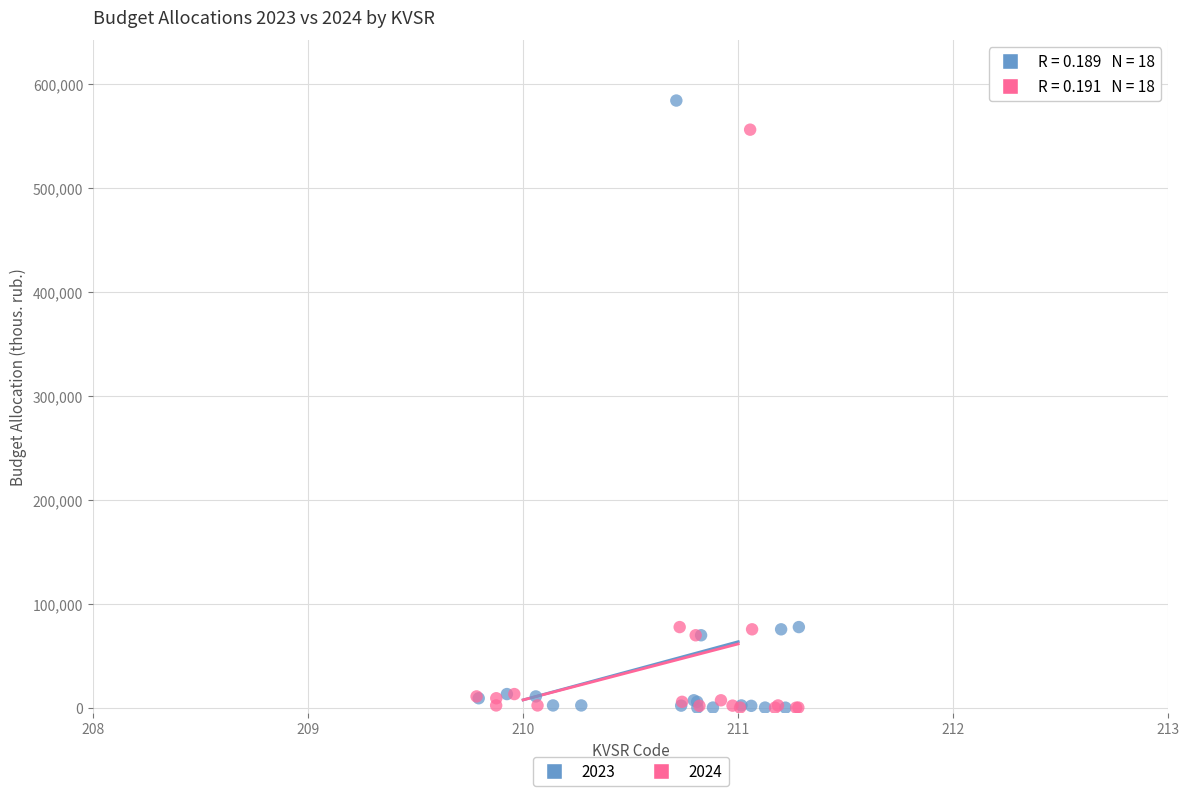

What are all the series names shown in the legend?

2023, 2024